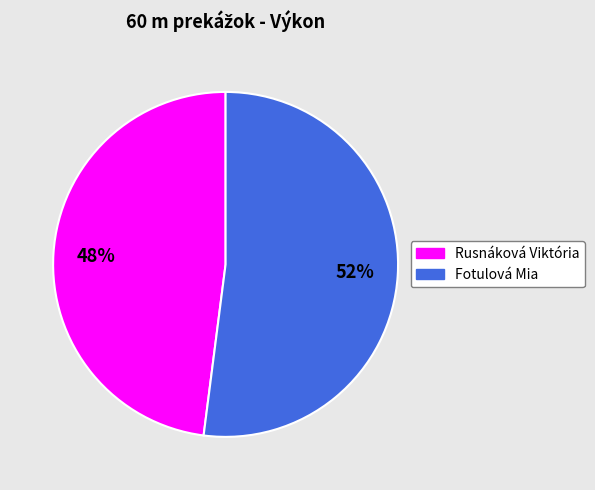

Rank the categories by value from lowest to highest.

Rusnáková Viktória, Fotulová Mia